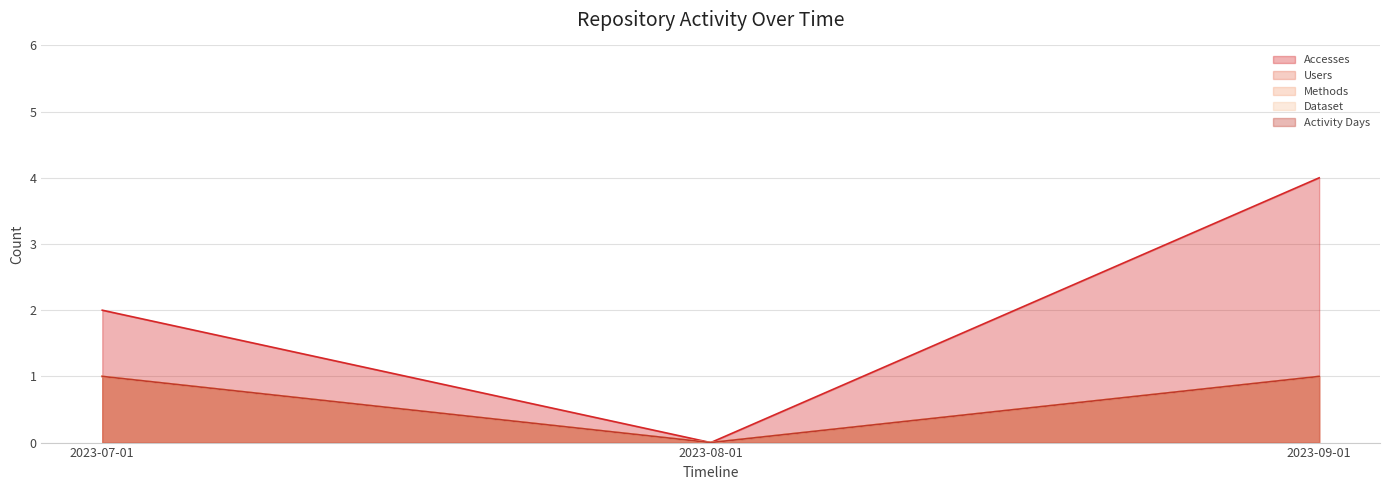

The Dataset series shows 1 at 2023-08-01. True or false?

False